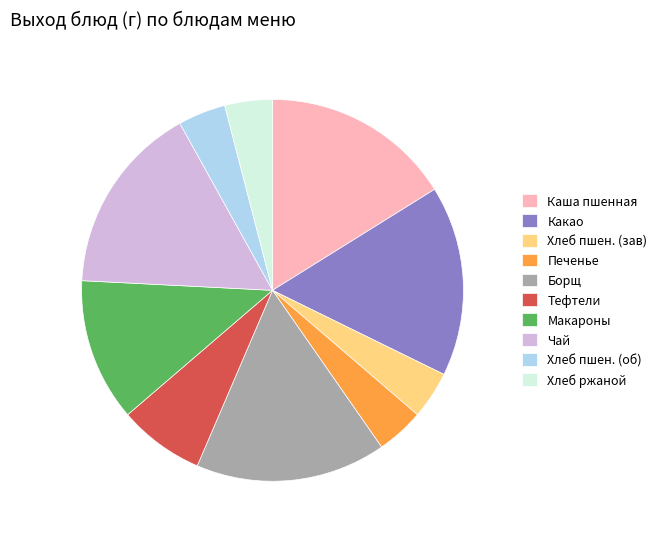

What is the ratio of the value at Чай to the value at Каша пшенная?

1.0